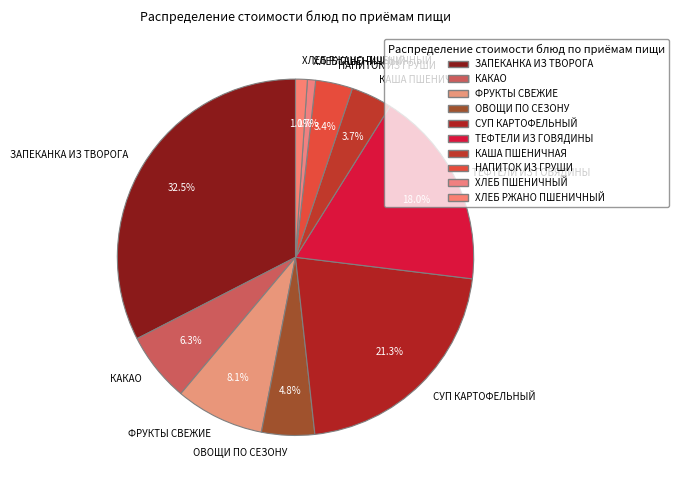

What portion of the pie excludes КАША ПШЕНИЧНАЯ?

96.3%